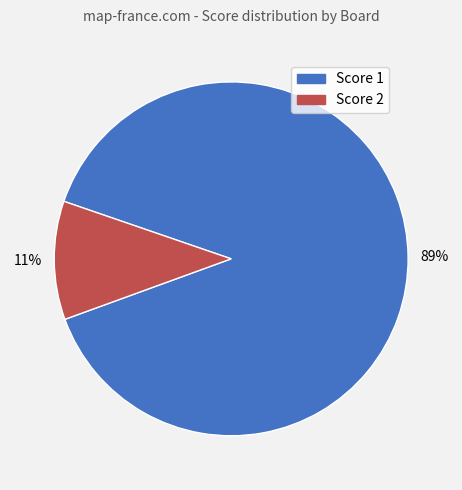

To the nearest percent, what is the difference between the largest and smallest slice percentages?

78%